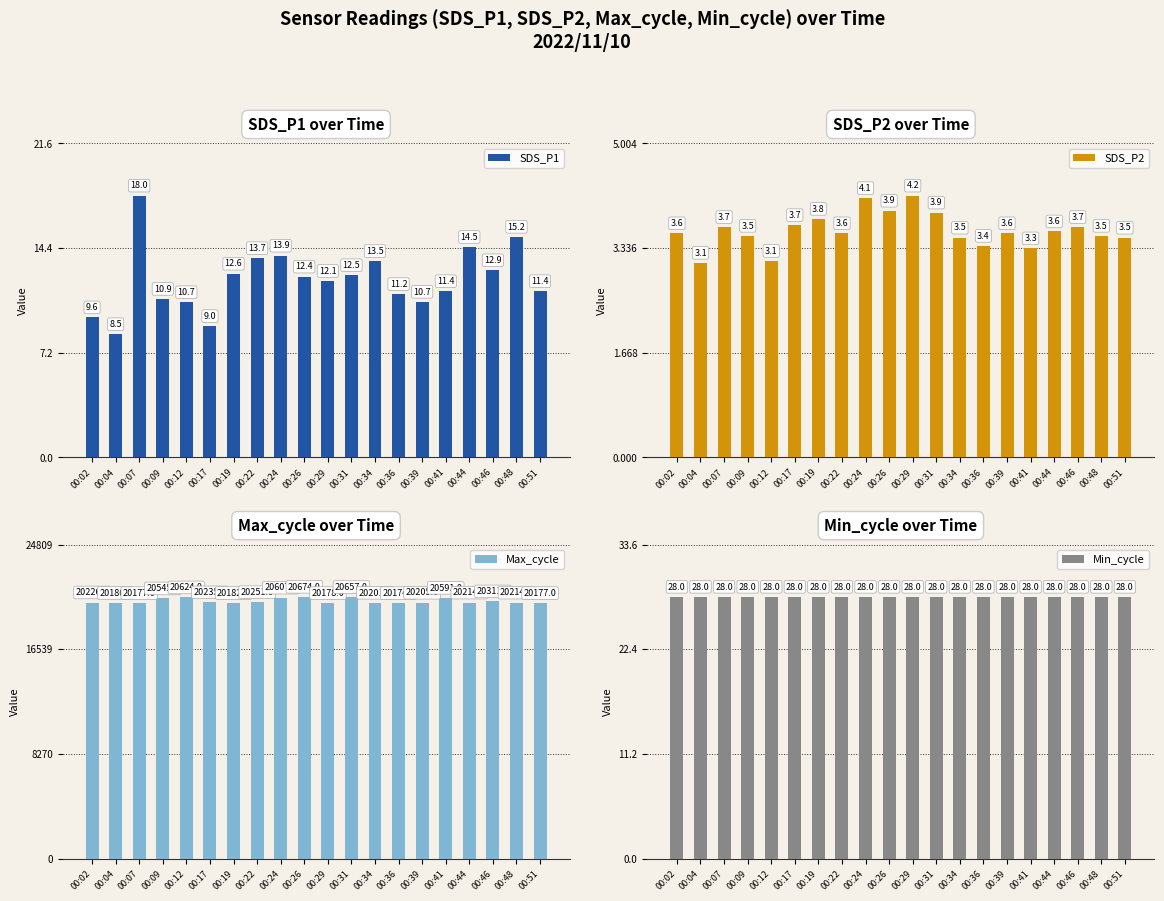

The value of Max_cycle at 00:07 is 20177.0. True or false?

True